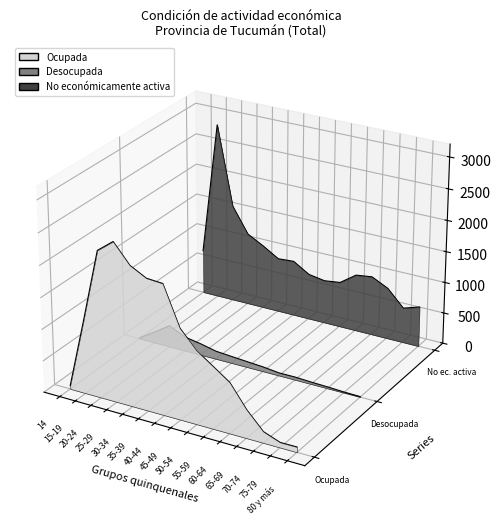

How many interior local peaks does the Ocupada series have?

1